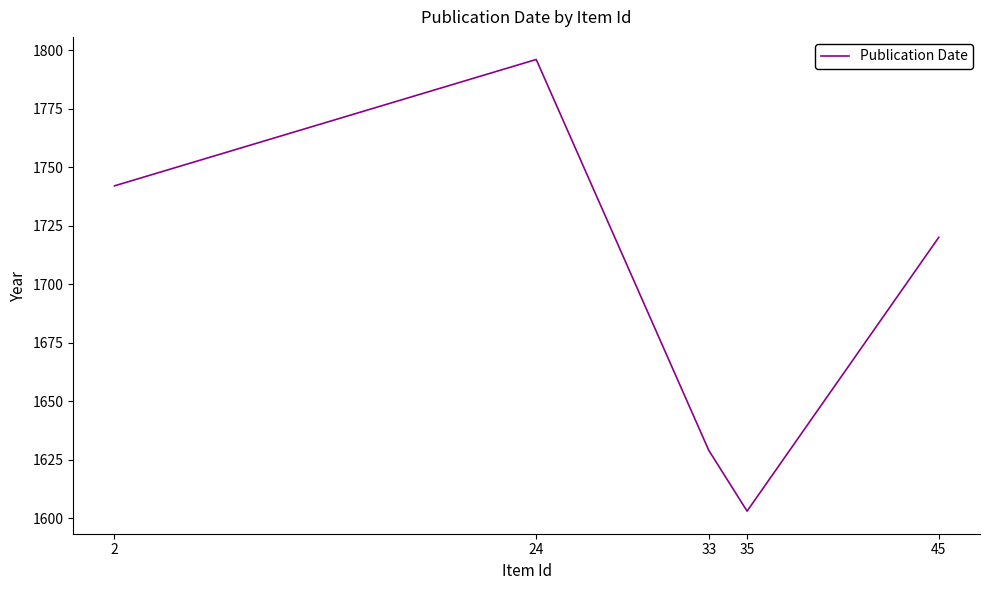

Count the number of data series in this chart.

1